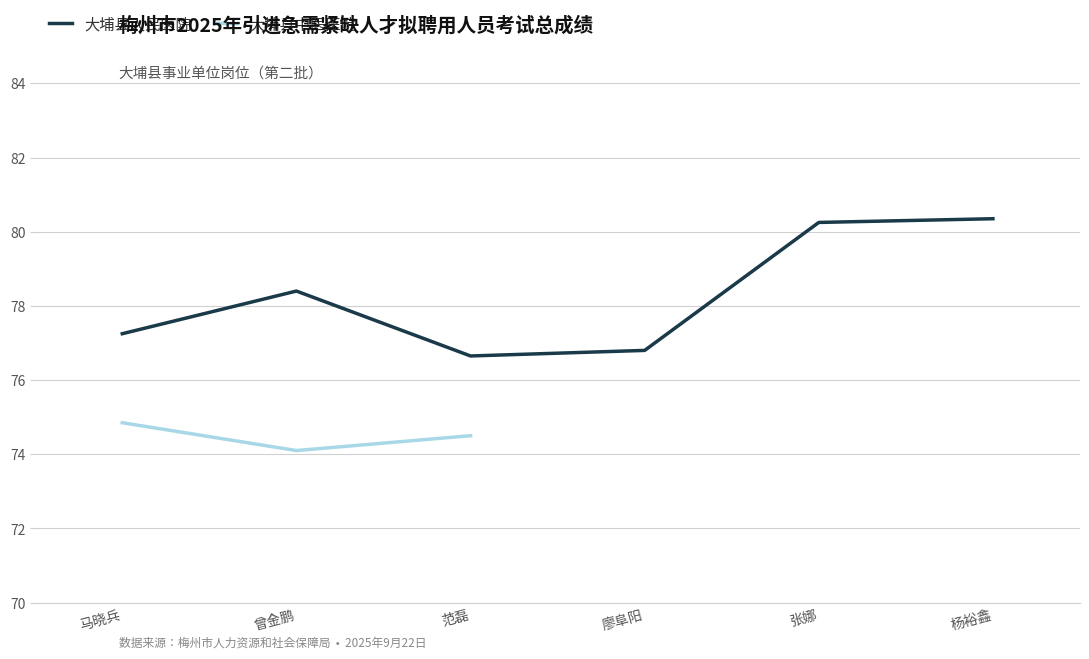

True or false: the data shows 123.0 at 马晓兵.

False